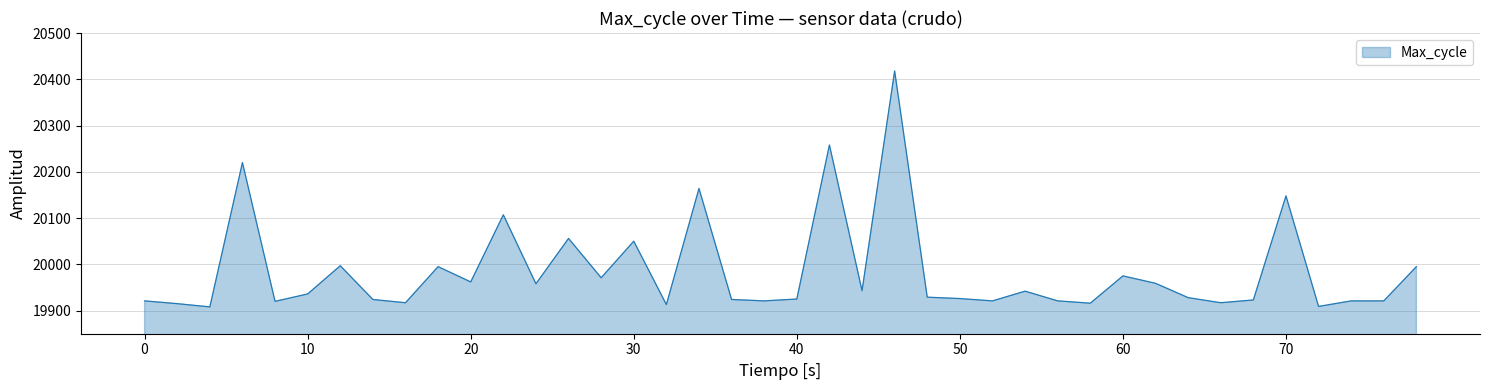

What is the difference between the maximum and minimum values?

510